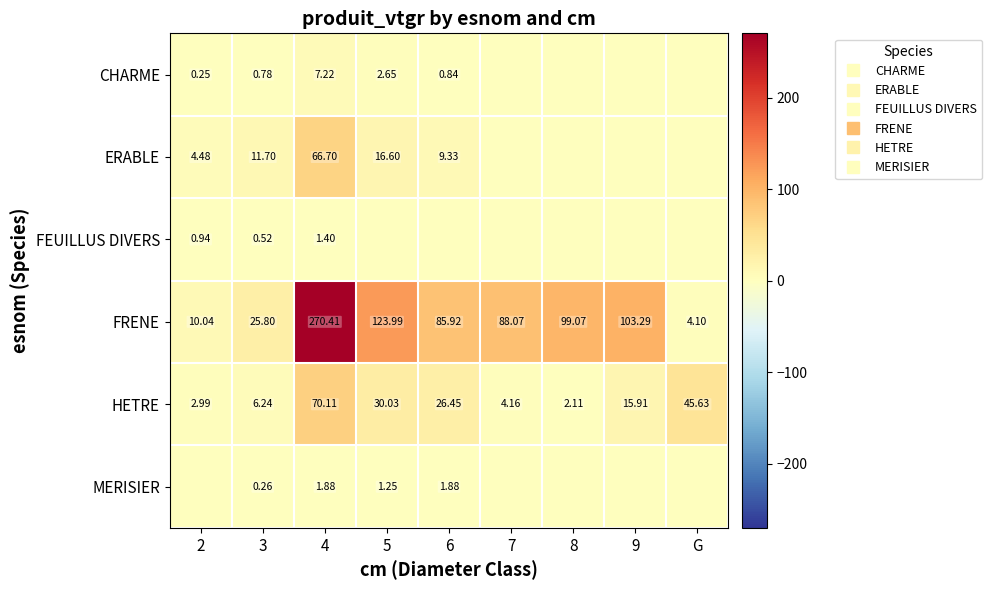

Which series changed the most between 2 and 5?

FRENE